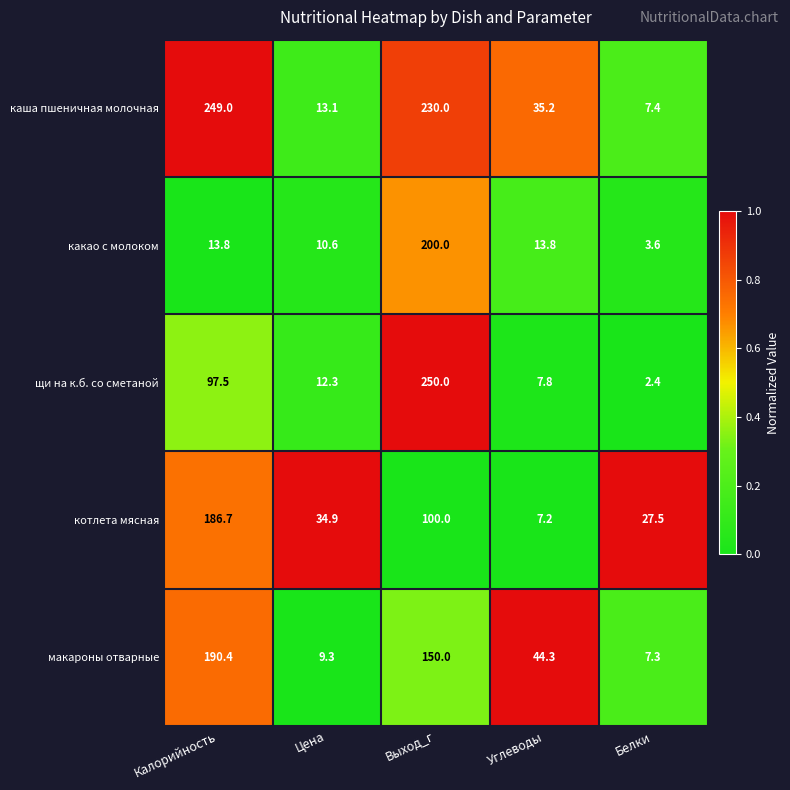

Which series changed the most between Цена and Углеводы?

макароны отварные